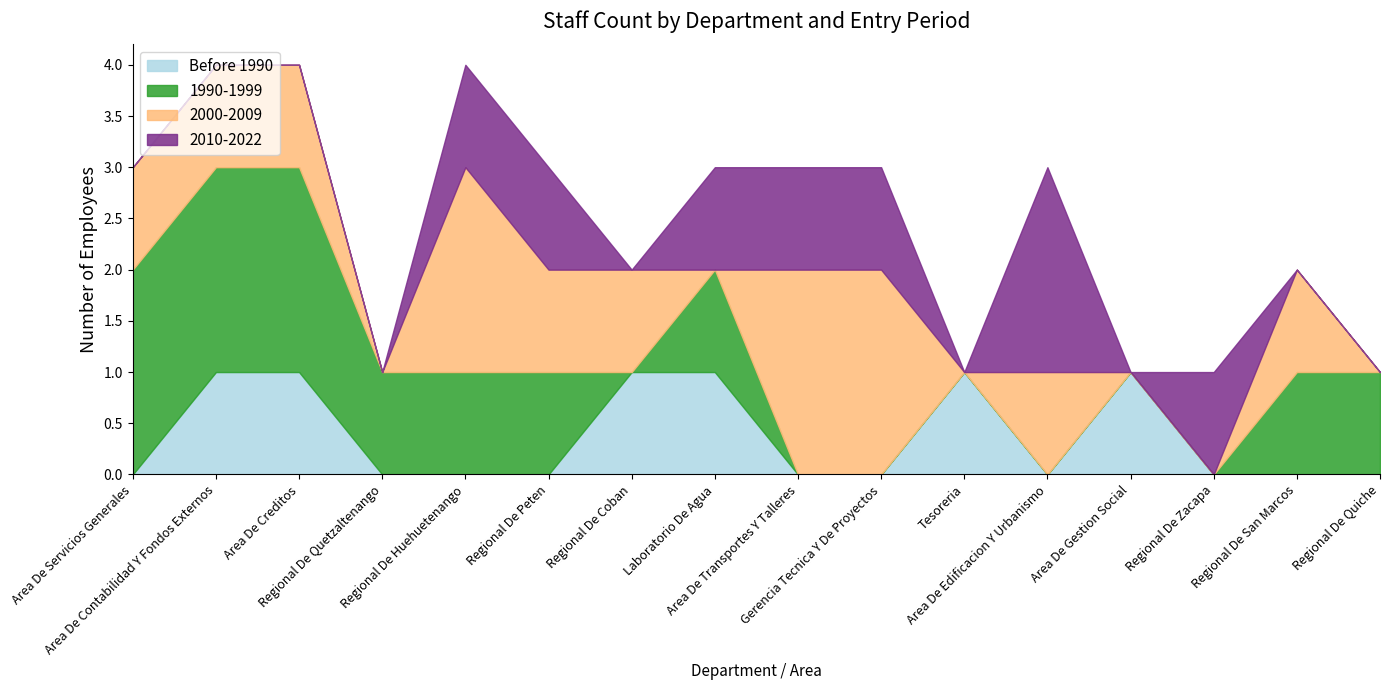

Which has a higher value, Regional De Huehuetenango or Regional De Quiche?

Regional De Huehuetenango